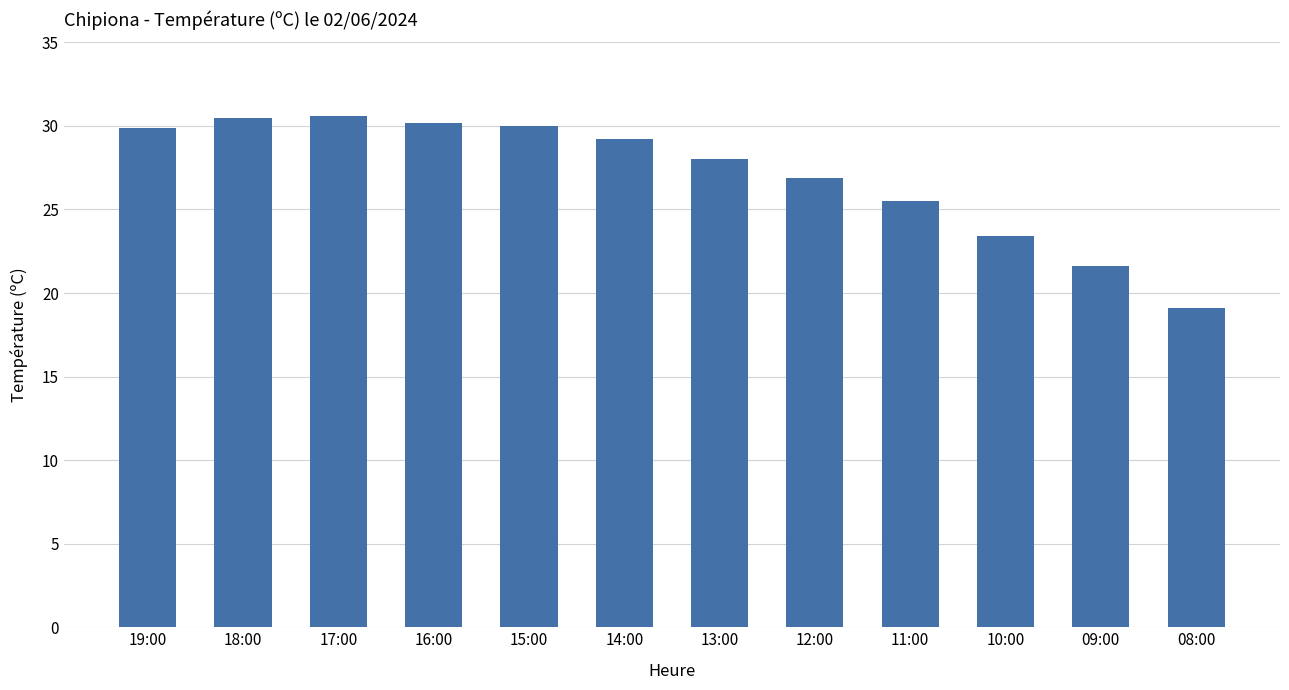

The value at 09:00 is 21.6. True or false?

True